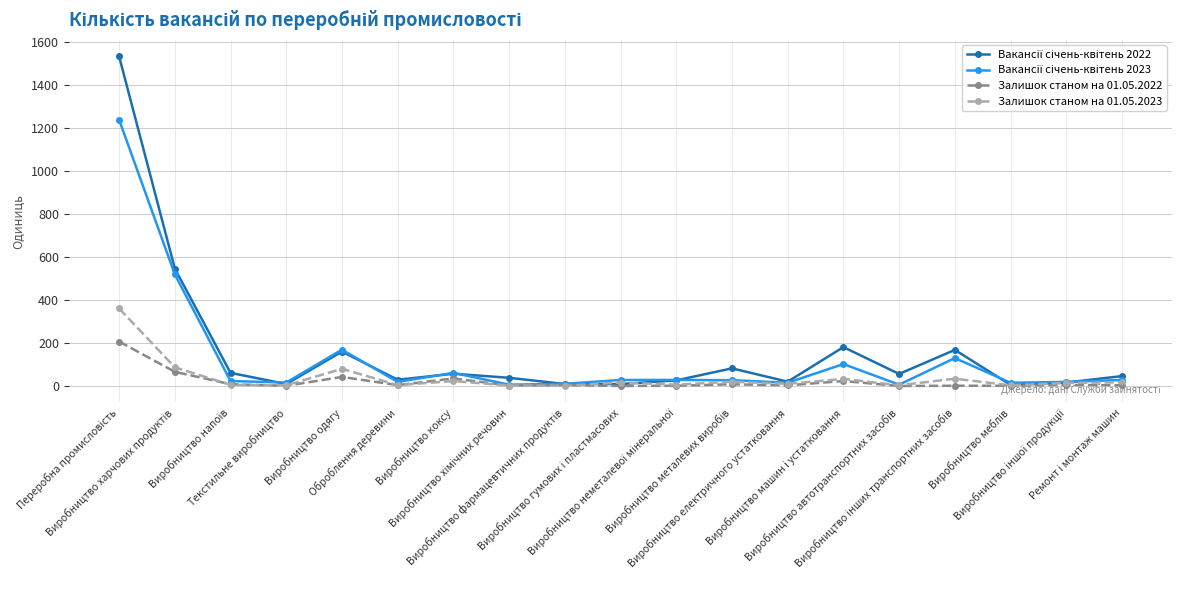

True or false: Залишок станом на 01.05.2022 has more than 1 interior local peaks.

True